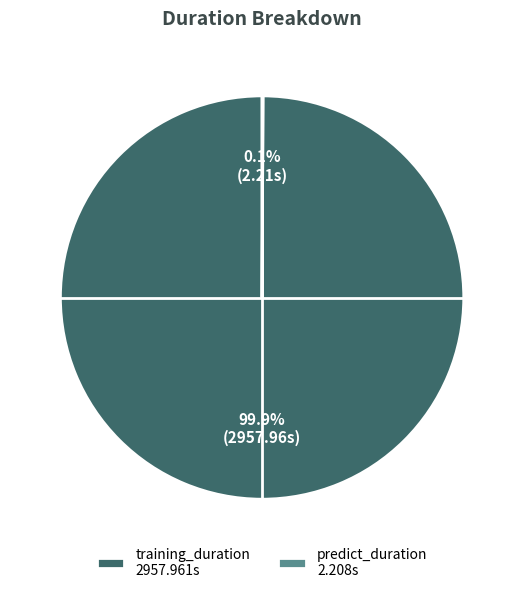

Does any single category account for the majority?

Yes